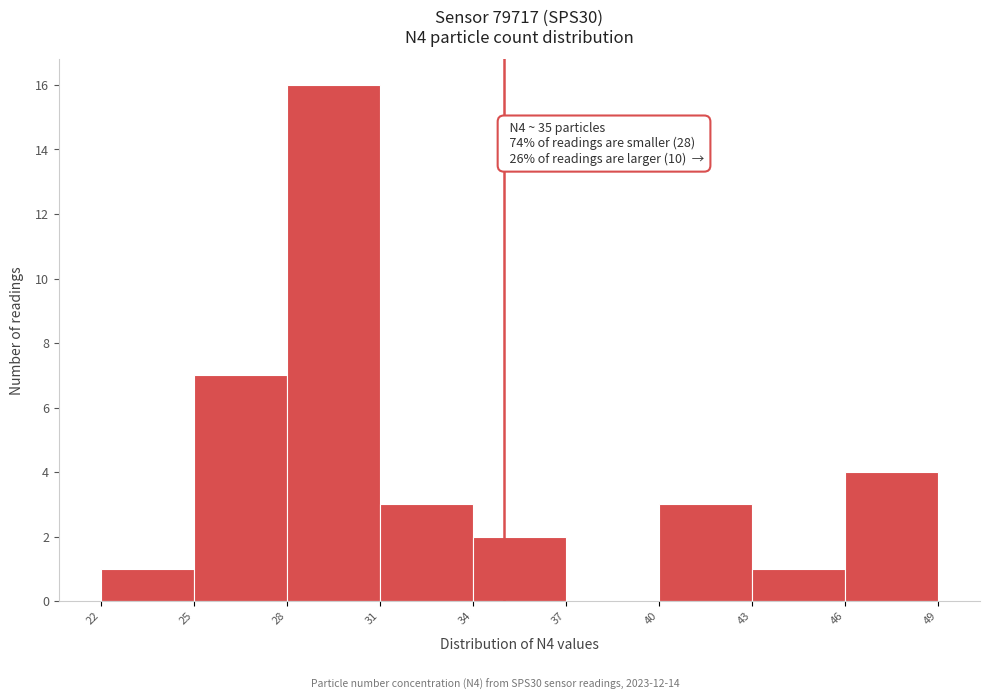

Which range on the x-axis has the tallest bar?

28 to 31